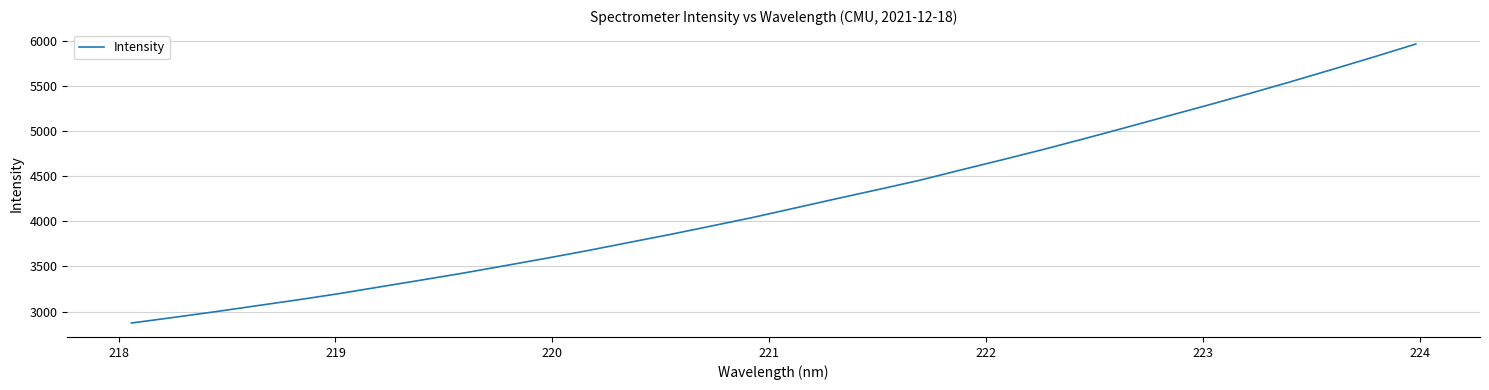

What is the smallest value displayed?

2873.3